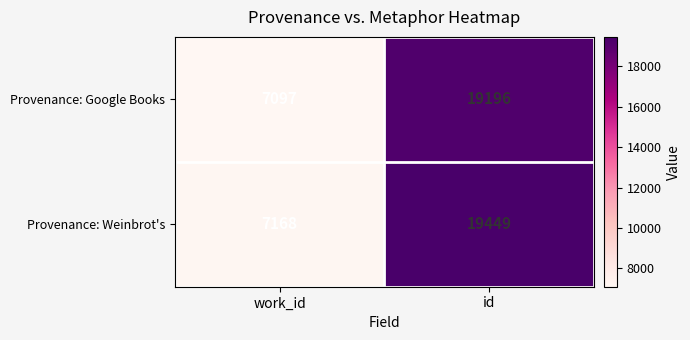

What is the spread (max minus min) of values at work_id?

71